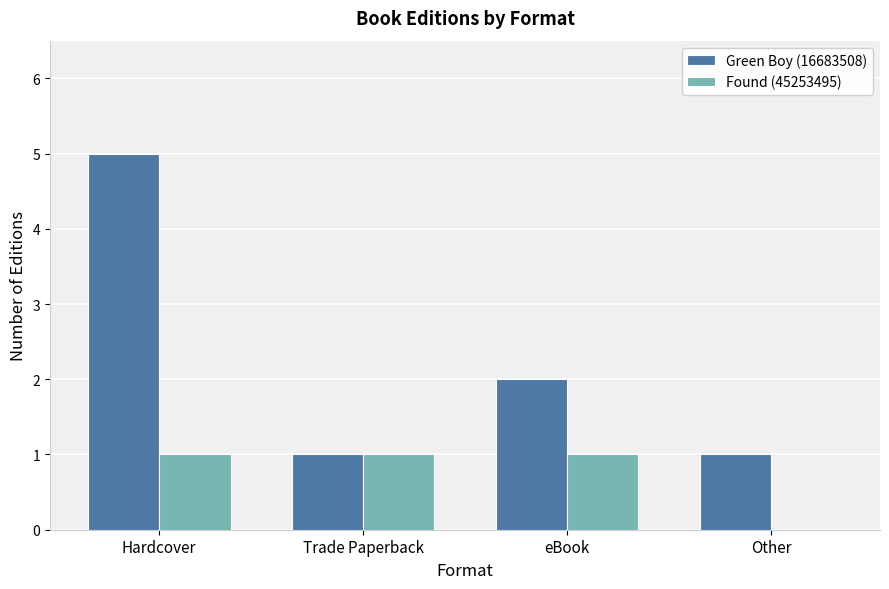

What is the maximum value for Found (45253495)?

1